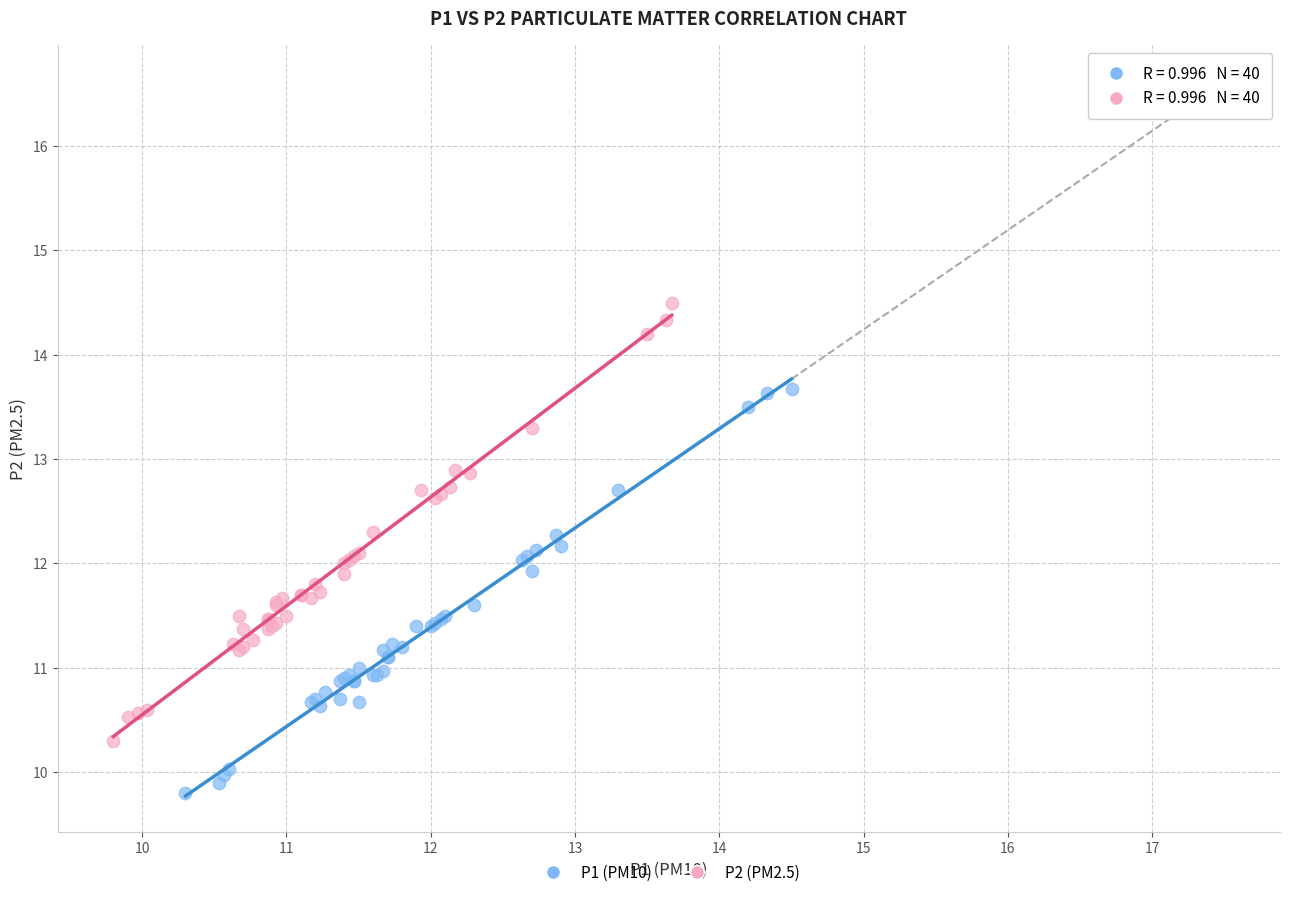

What are all the series names shown in the legend?

P1 (PM10), P2 (PM2.5)